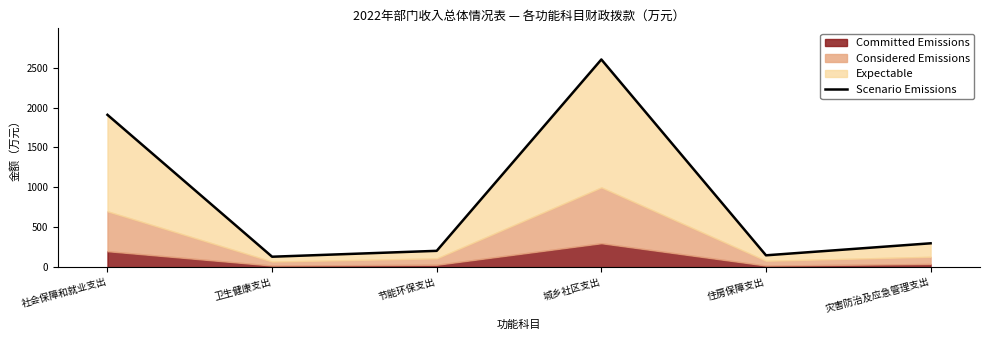

What is the average value?

882.5